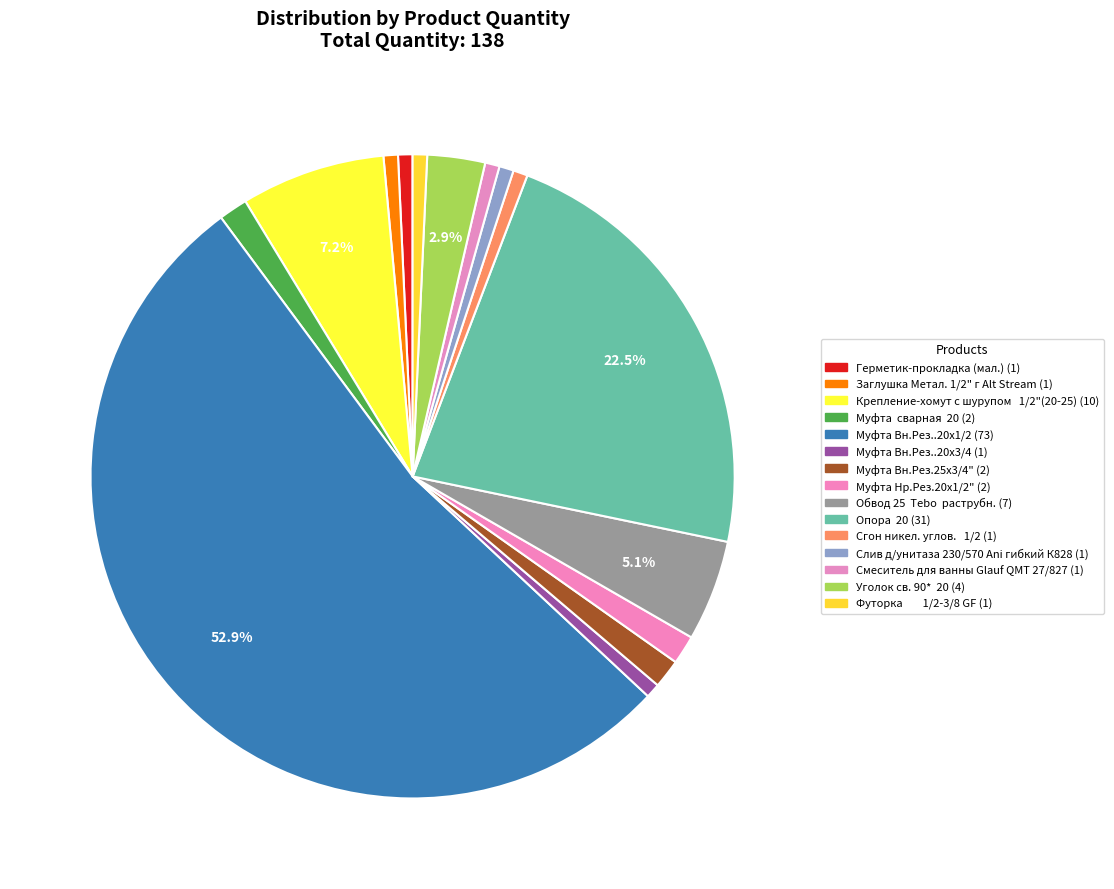

Count the number of slices in the pie.

15